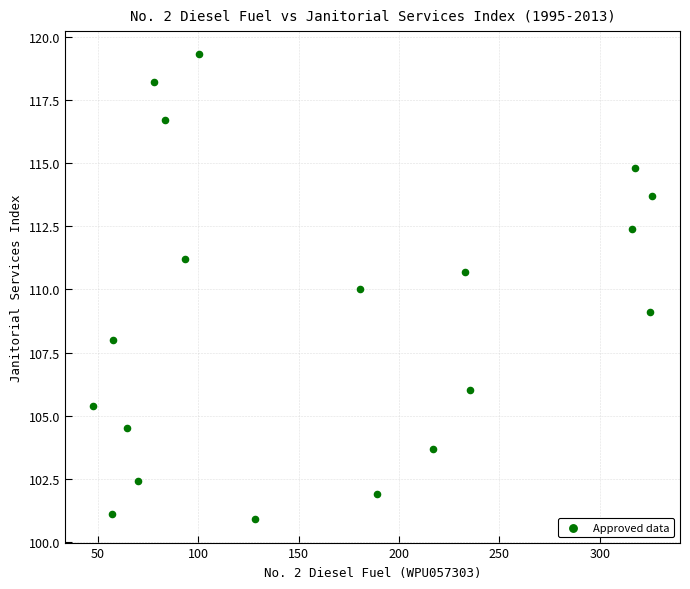

What is the range of X values (max minus min)?

278.7